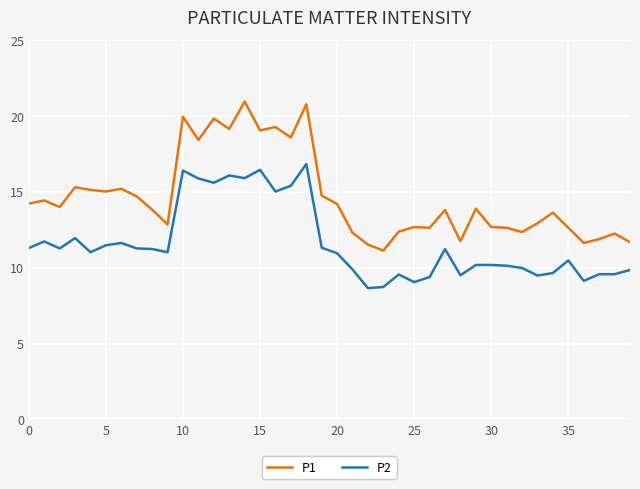

What is the minimum value shown in the chart?

8.7